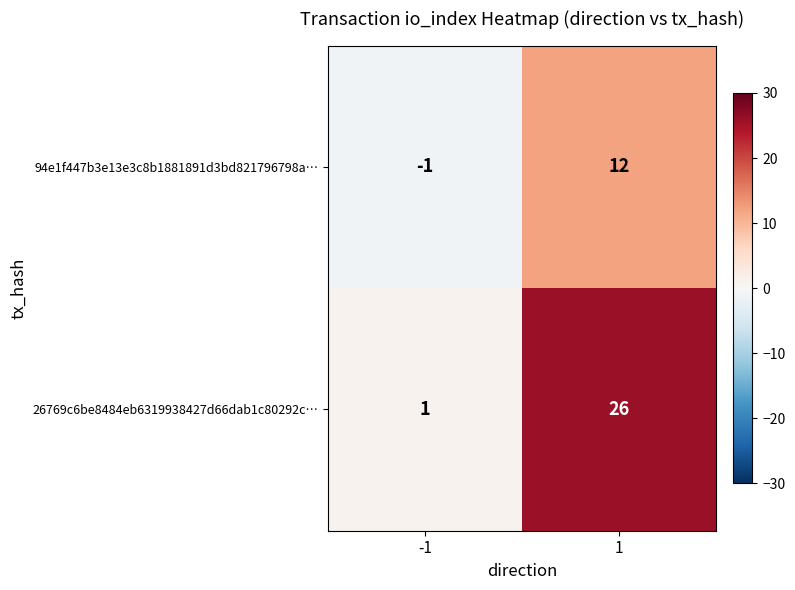

Which series has the widest spread of values?

26769c6be8484eb6319938427d66dab1c80292c…